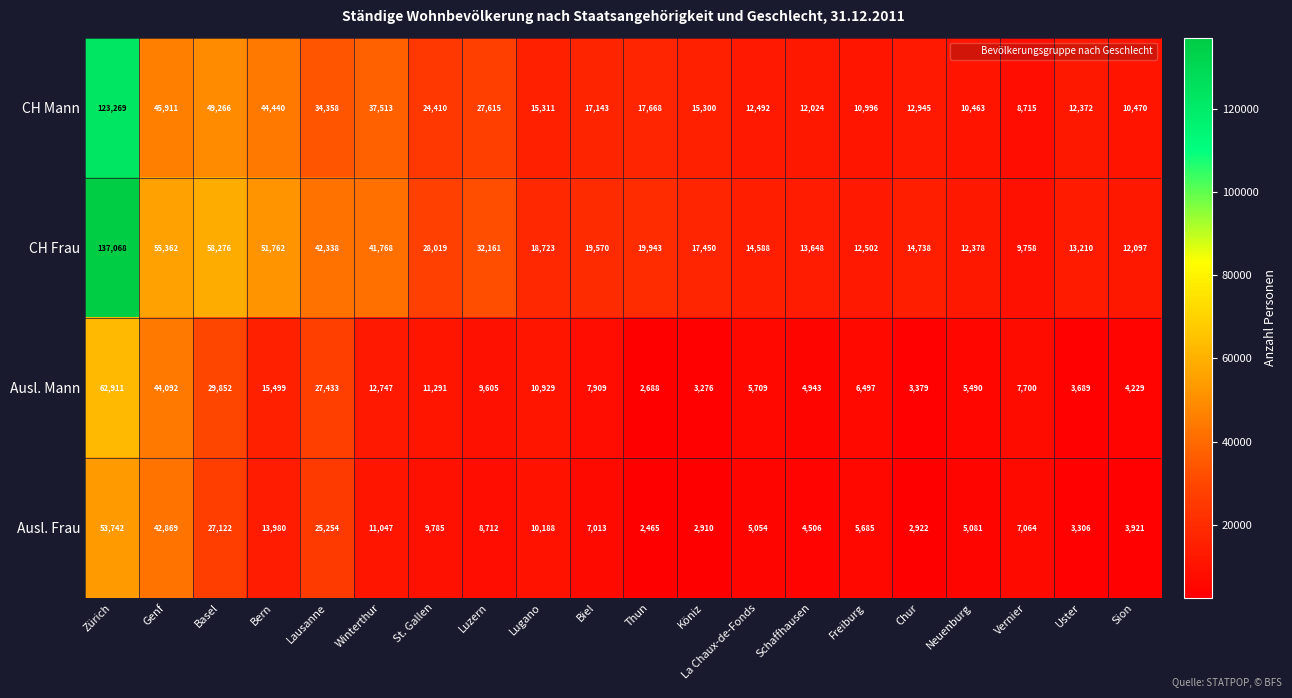

What is the difference between the CH Frau values at Chur and Genf?

40624